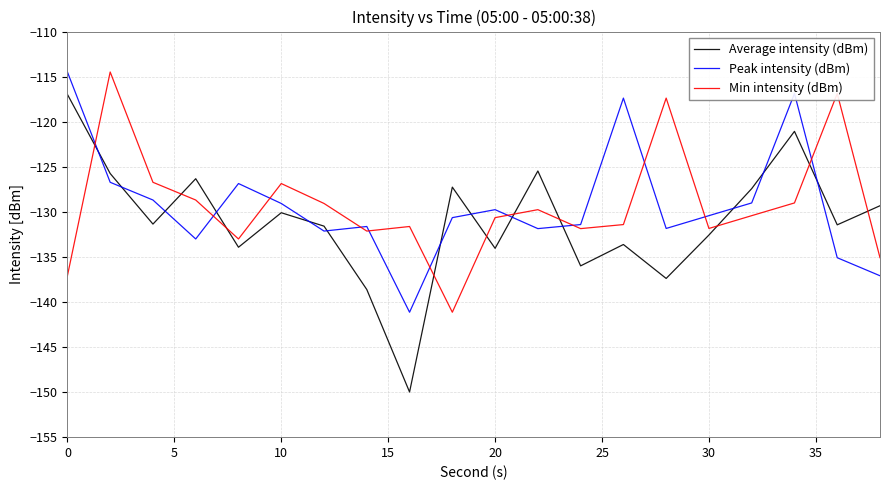

In Average intensity (dBm), how many points are higher than both neighbors (excluding endpoints)?

6